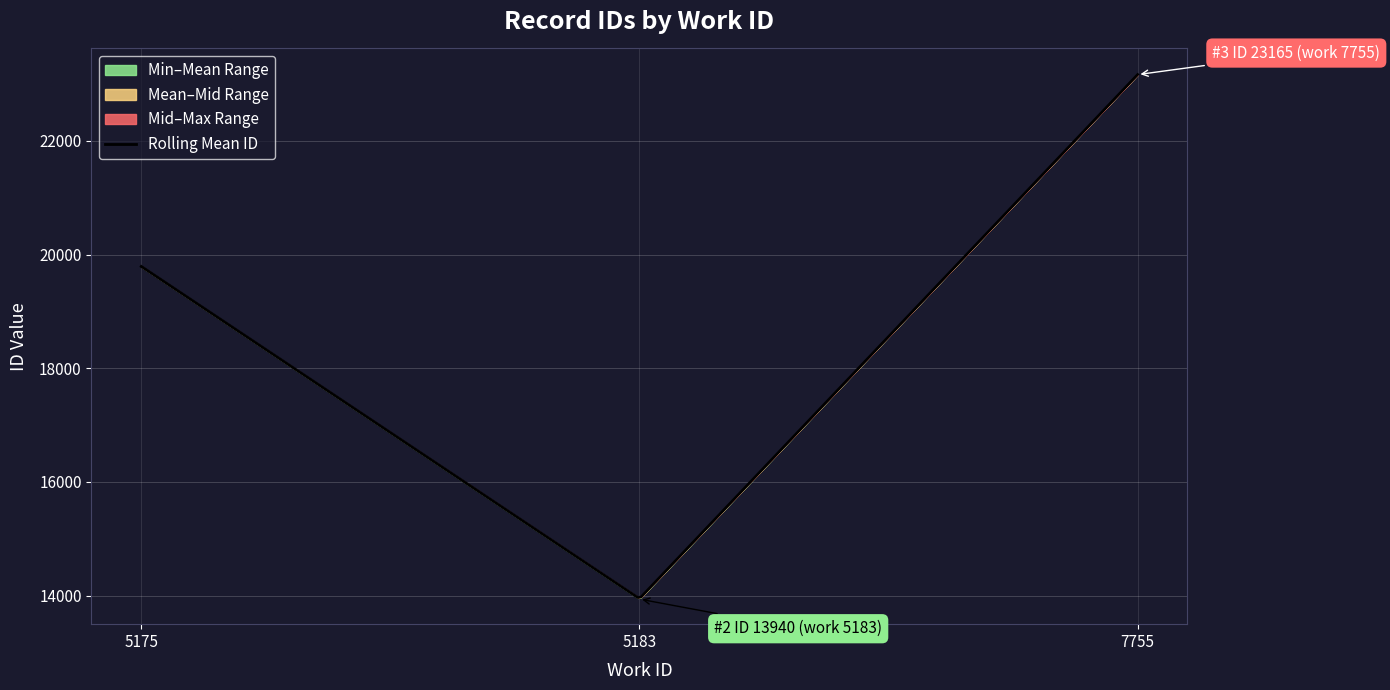

At how many categories does at least one series exceed 19818?

1